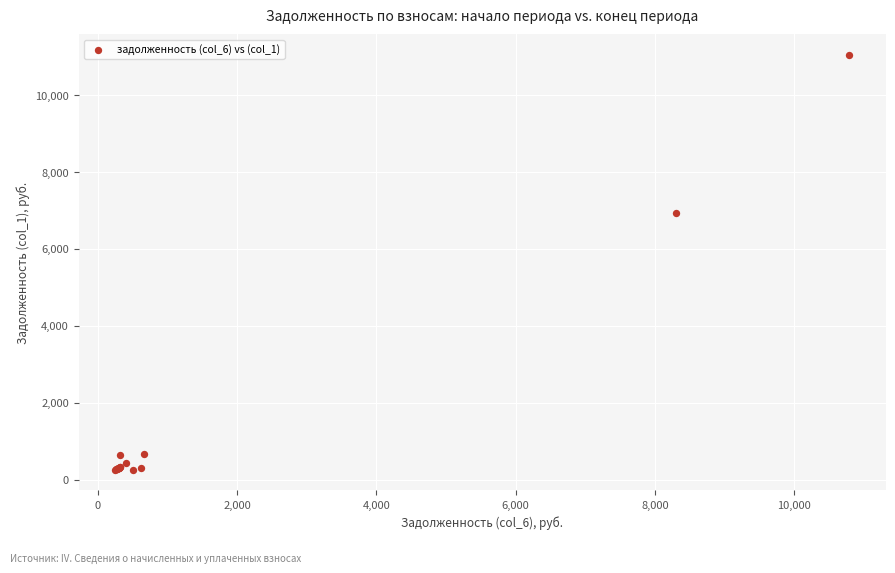

What Y value in the scatter plot is closest to 5648?

6927.5